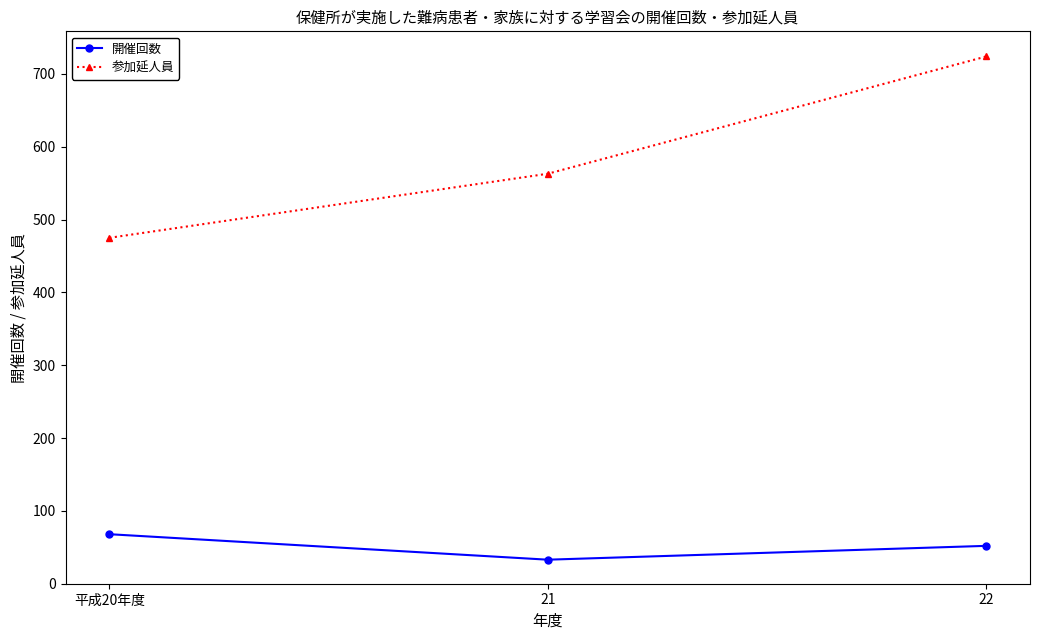

Which category has the lowest value across all series?

21